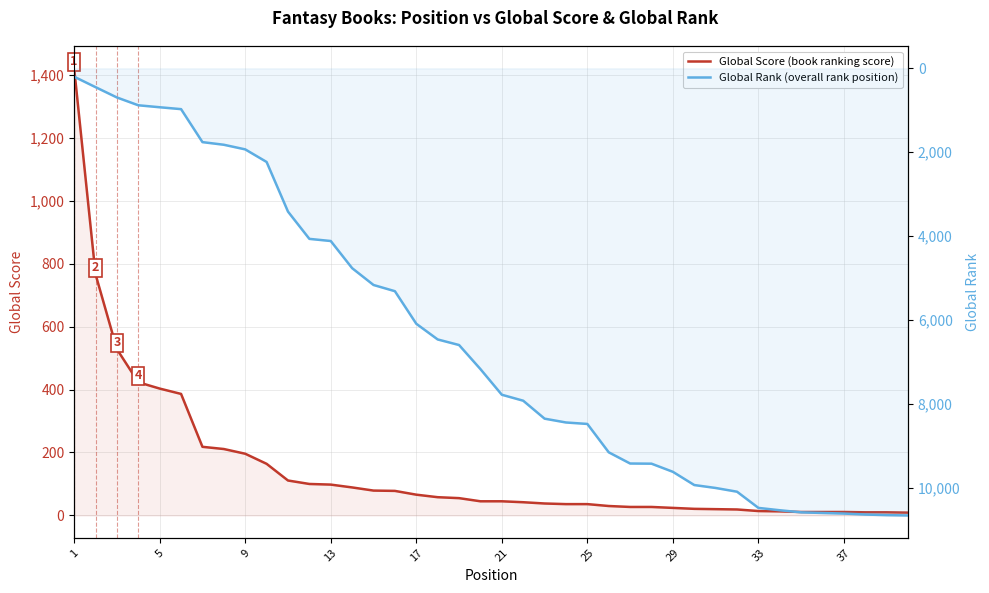

What is the difference between the second highest and minimum values in the Global Rank (overall rank position) series?

10449